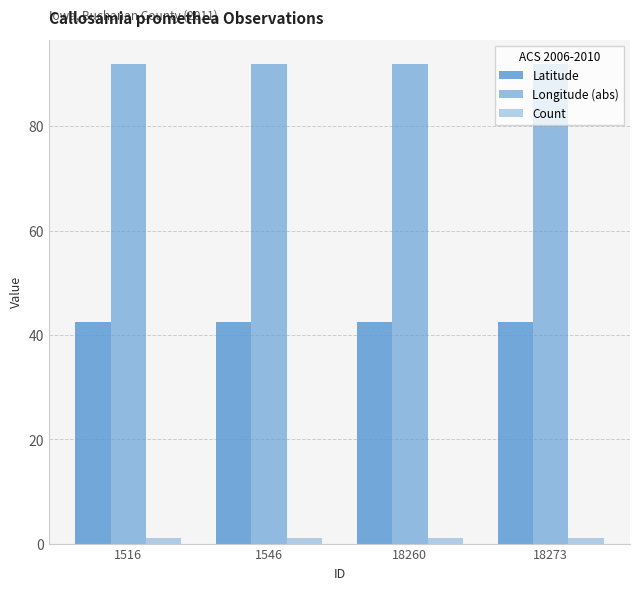

The value of Count at 1546 is 1.0. True or false?

True